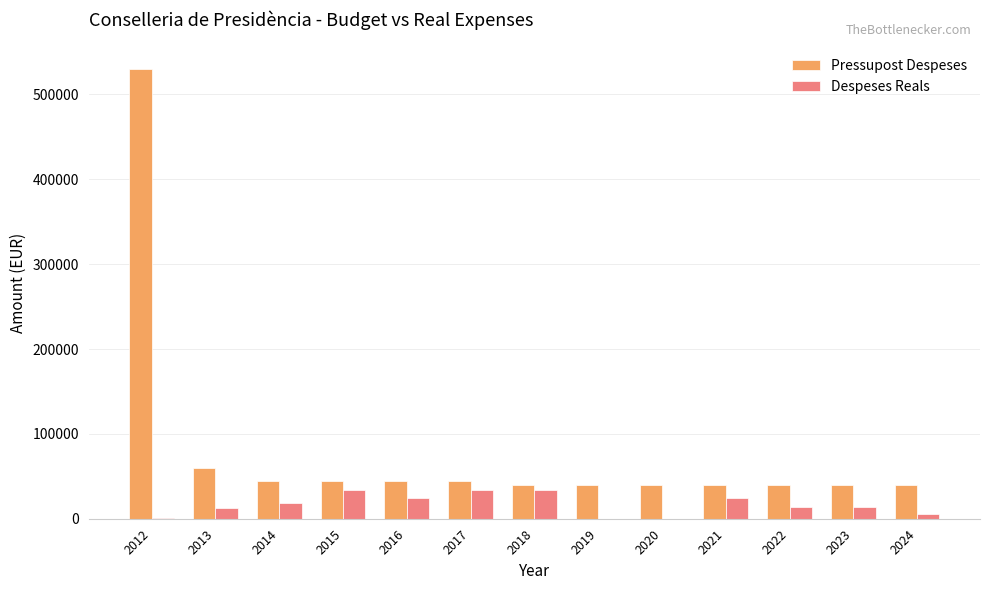

How many data points in Despeses Reals are above 13499?

7